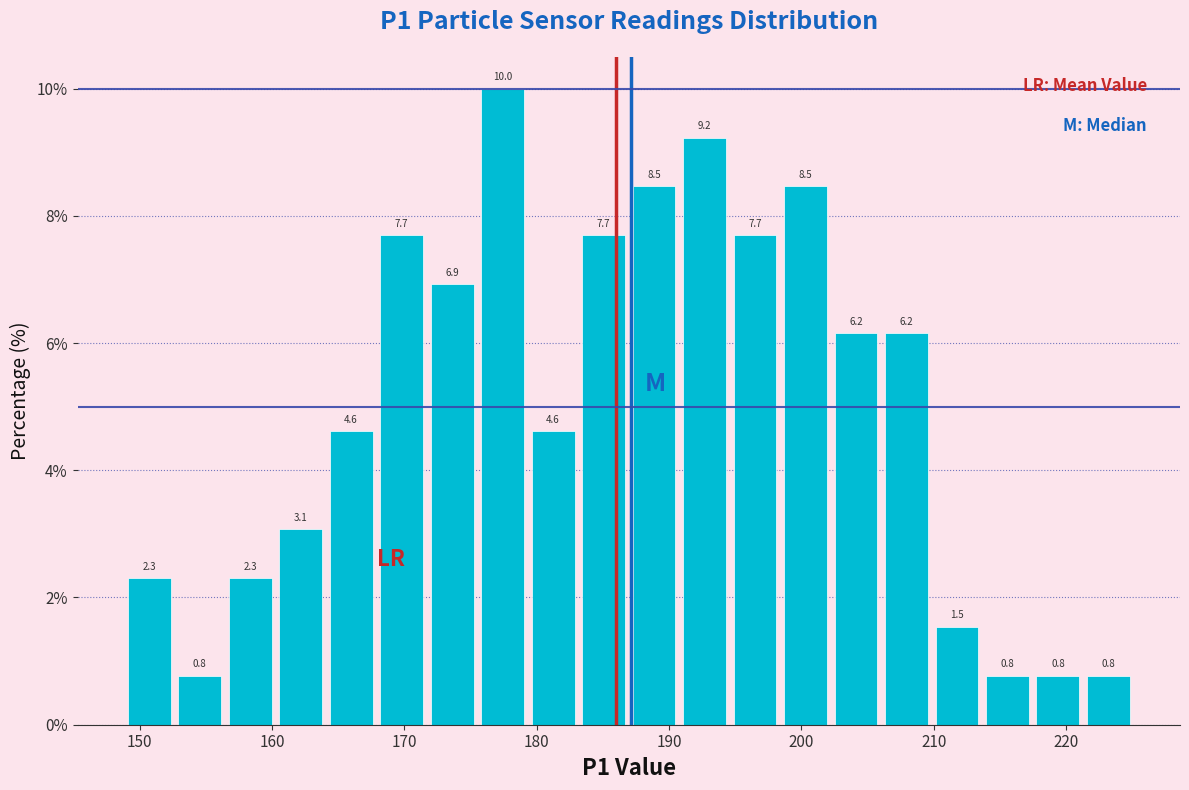

Around what value on the x-axis is the tallest bar? Give the approximate position of its centre, as read against the axis.

177